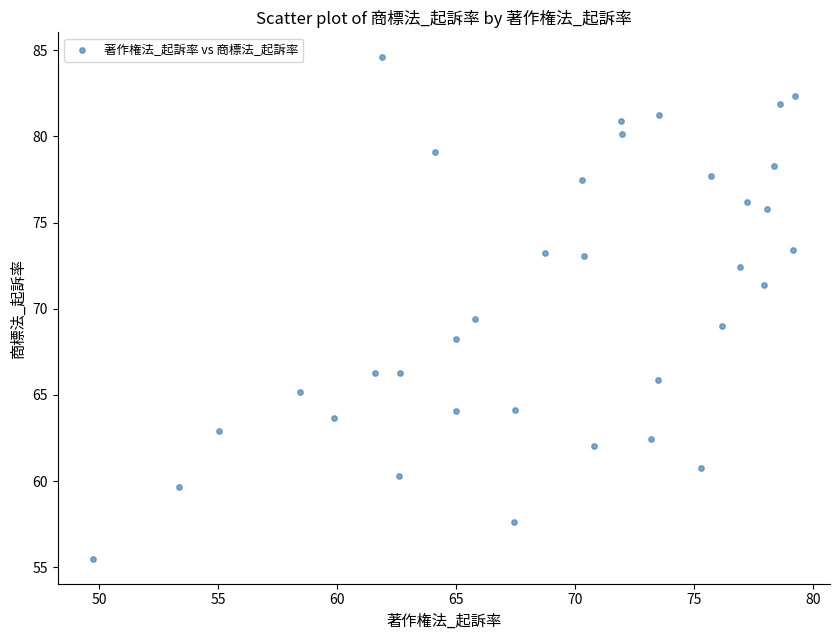

What Y value in the scatter plot is closest to 70?

69.4